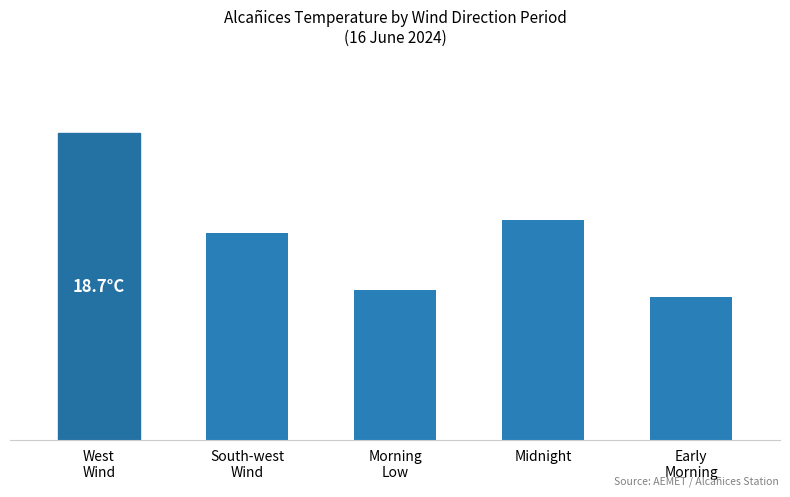

Are the bars horizontal?

No